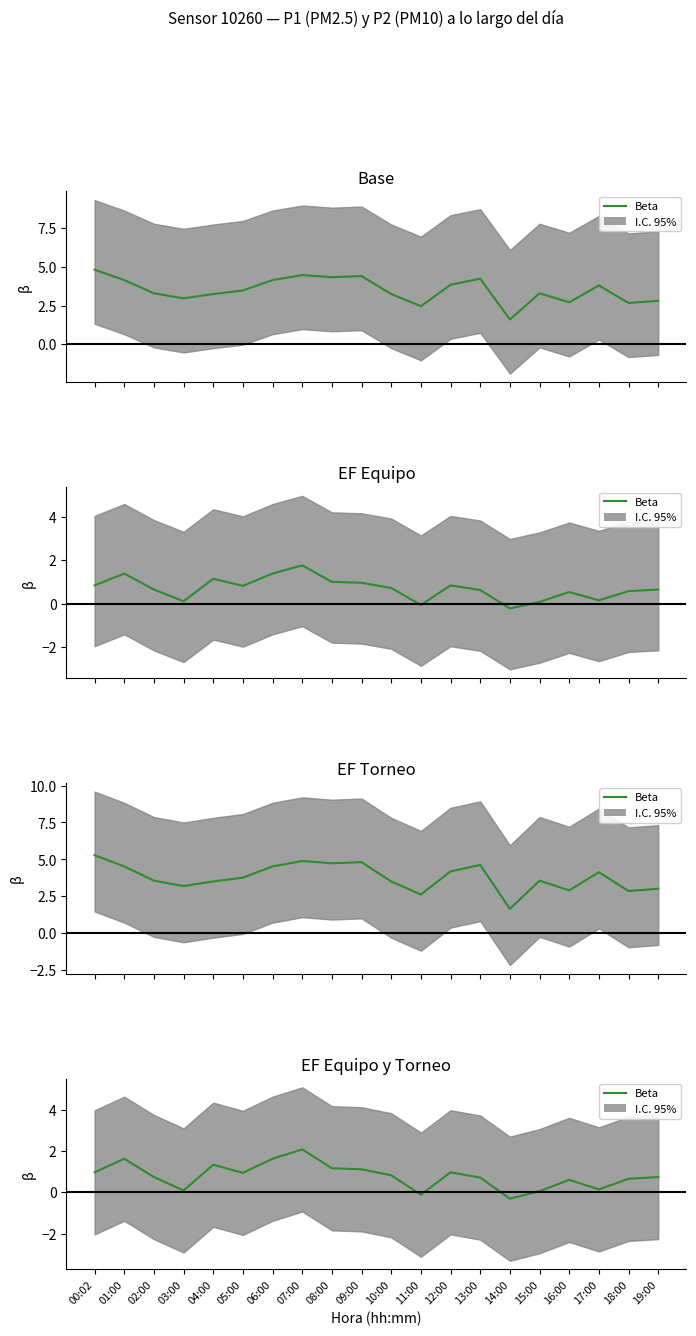

List the labels in order of value, largest first.

07:00, 01:00, 06:00, 04:00, 08:00, 09:00, 00:02, 12:00, 05:00, 10:00, 02:00, 19:00, 13:00, 18:00, 16:00, 17:00, 03:00, 15:00, 11:00, 14:00